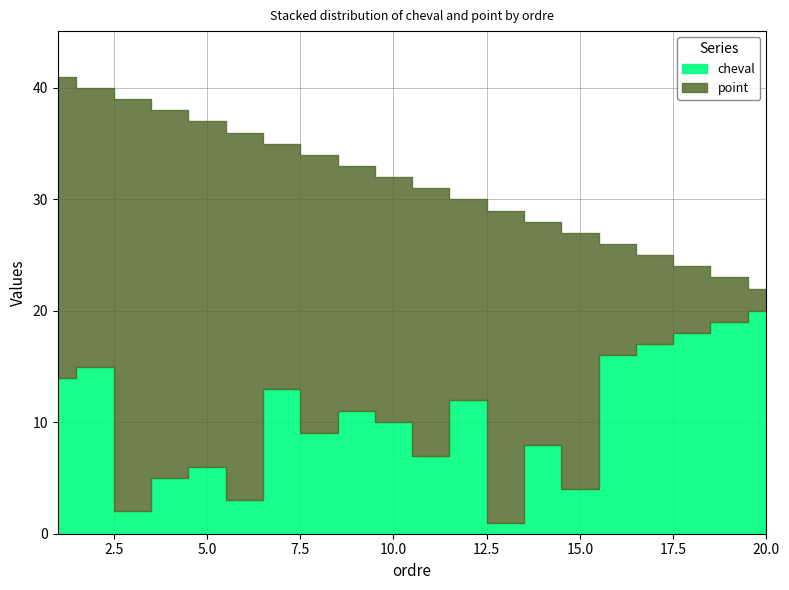

Which category has the lowest value in the cheval series?

13